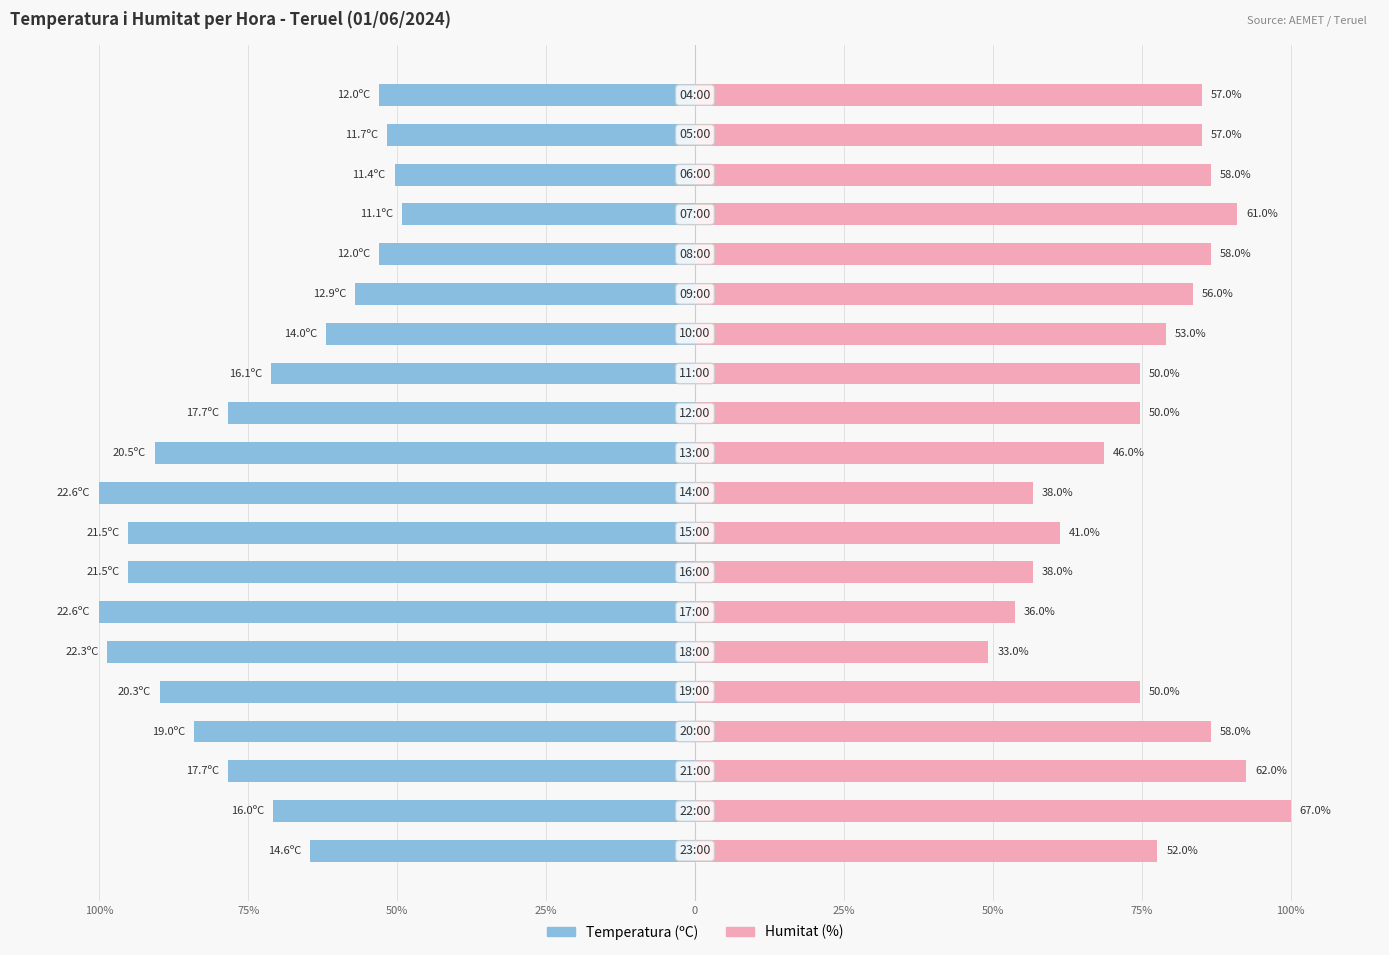

How many bars are there in total?

40